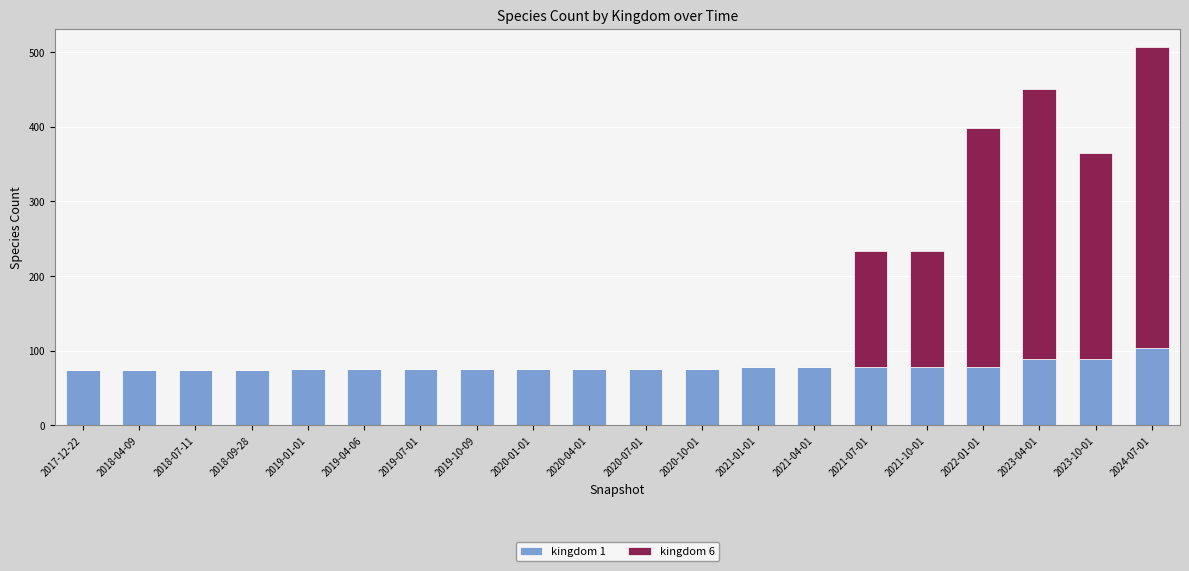

Which category has the highest value in the kingdom 1 series?

2024-07-01